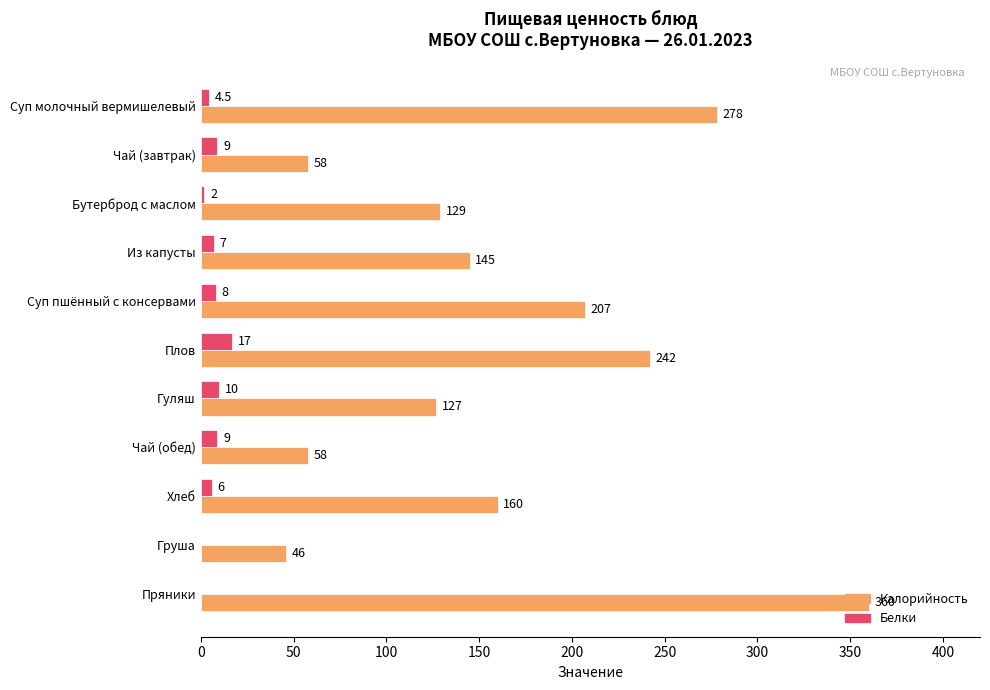

Is it true that Белки equals 4.5 at Суп молочный вермишелевый?

True